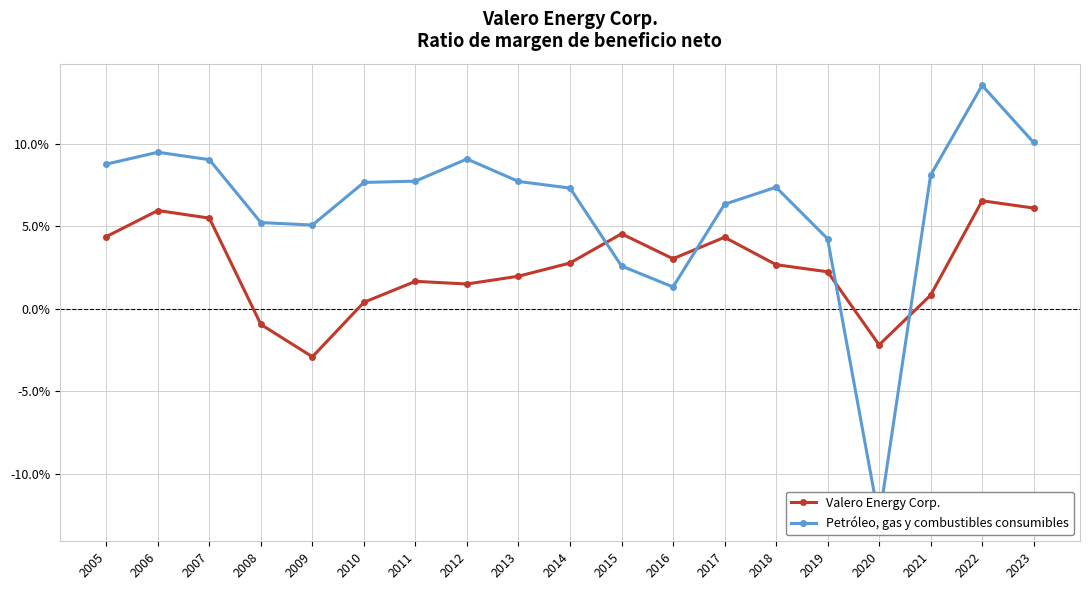

Where do Petróleo, gas y combustibles consumibles and Valero Energy Corp. first cross each other?

2014 and 2015